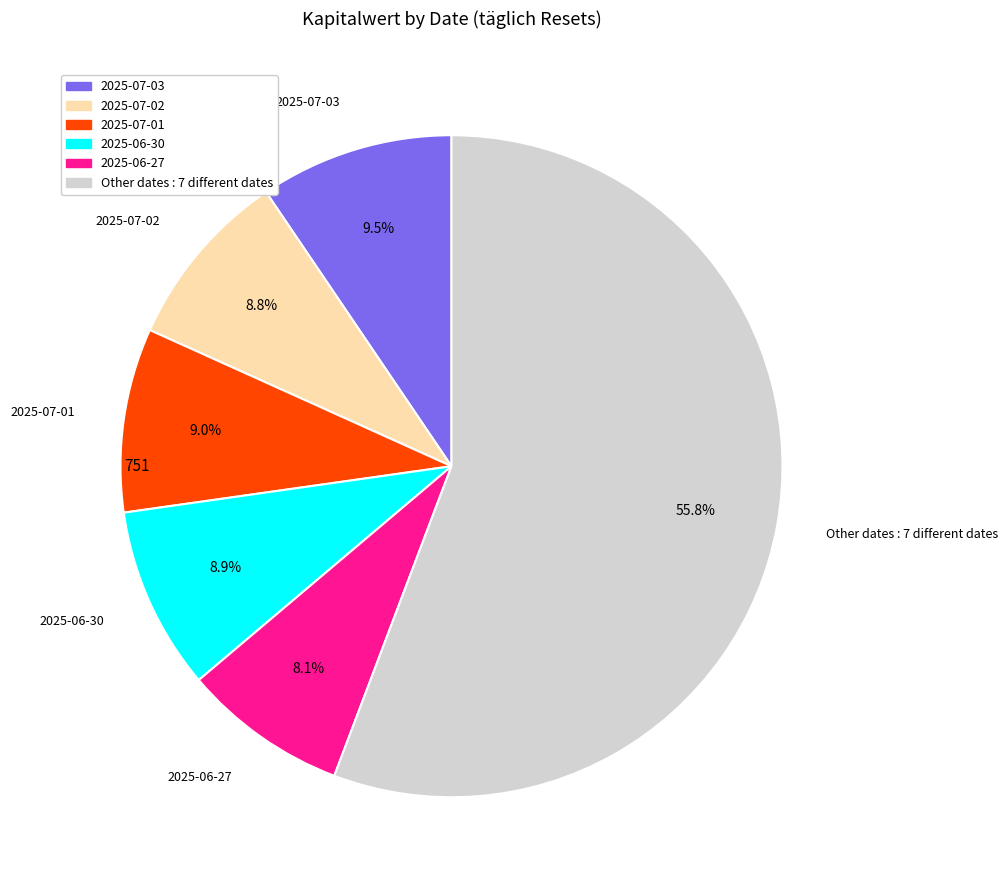

Is there any slice that represents more than half of the pie?

Yes